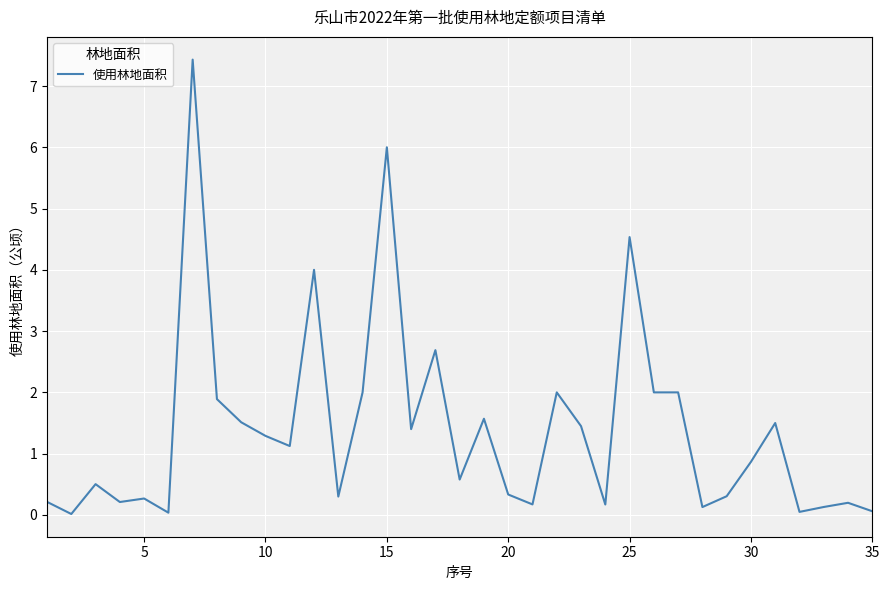

What is the difference between the maximum and minimum values?

7.4